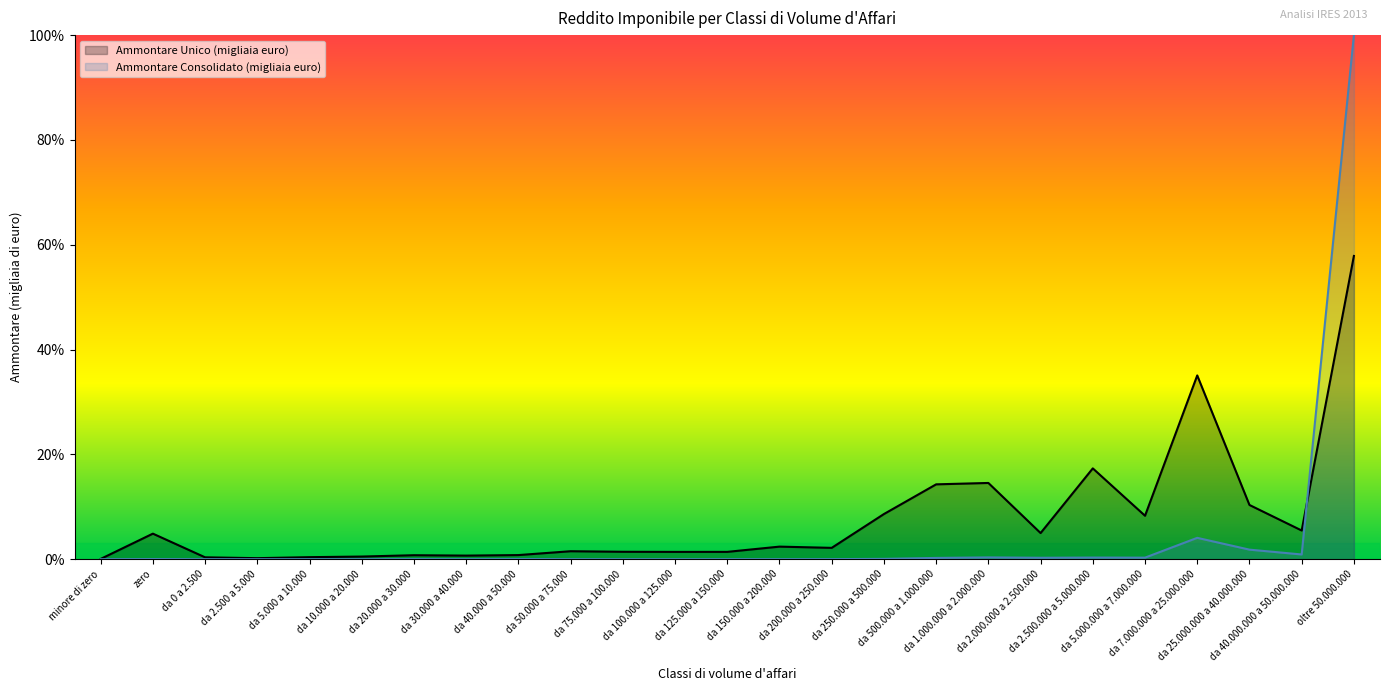

Does the chart have visible grid lines?

No